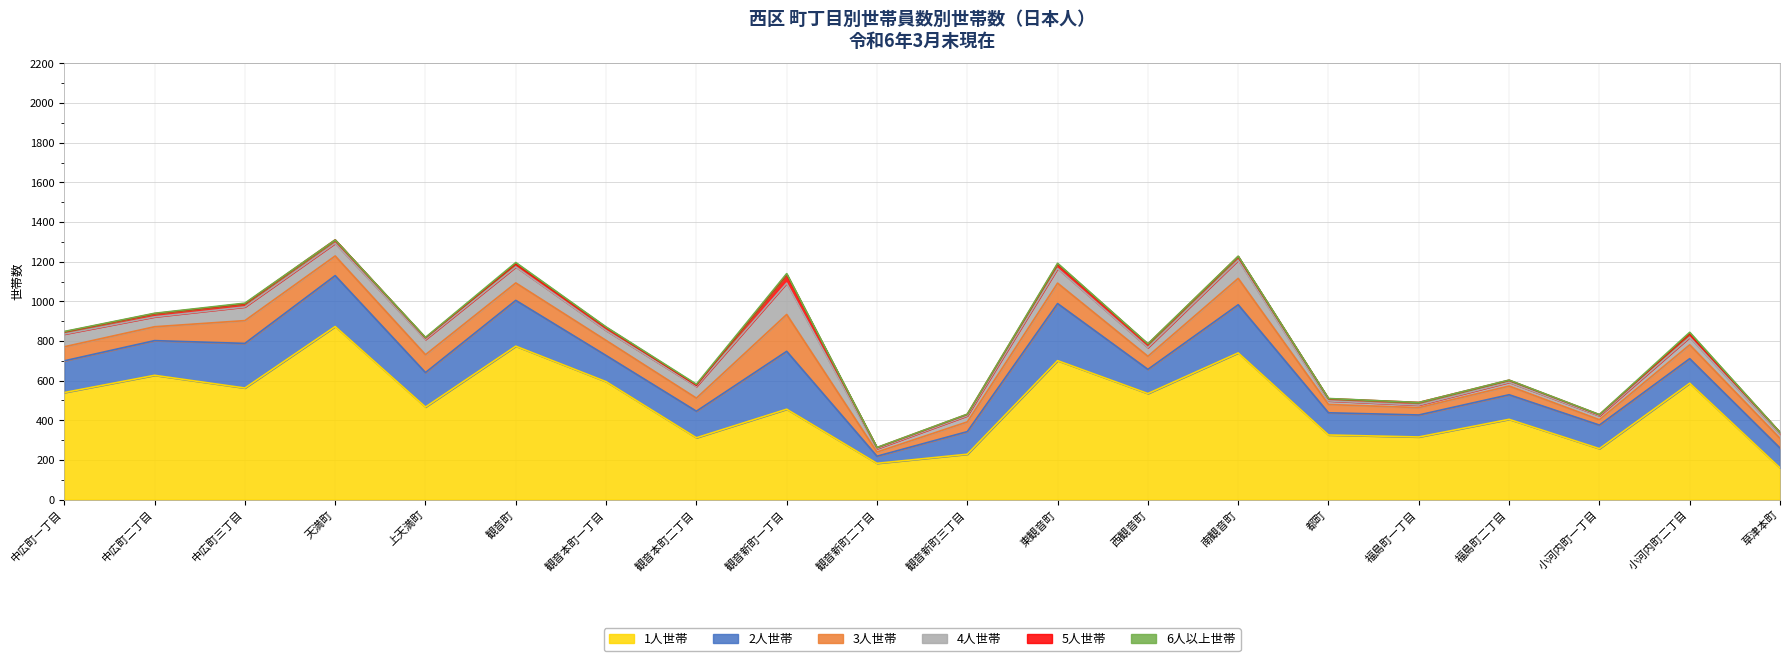

Reading left to right, what are all the values shown in this chart?

1人世帯: 540	627	563	873	467	774	595	312	456	183	229	701	535	740	326	316	405	257	587	160
2人世帯: 160	175	225	257	174	231	132	134	292	36	114	288	122	243	112	111	124	119	124	100
3人世帯: 71	70	115	99	90	88	76	66	186	21	49	103	66	133	42	37	44	27	70	49
4人世帯: 64	50	69	64	77	81	50	59	158	17	31	74	44	92	18	13	19	20	38	21
5人世帯: 11	16	16	17	8	16	15	6	43	5	7	22	17	18	11	13	10	5	18	9
6人以上世帯: 2	2	3	0	2	6	3	5	5	1	1	4	2	2	1	0	1	1	7	0